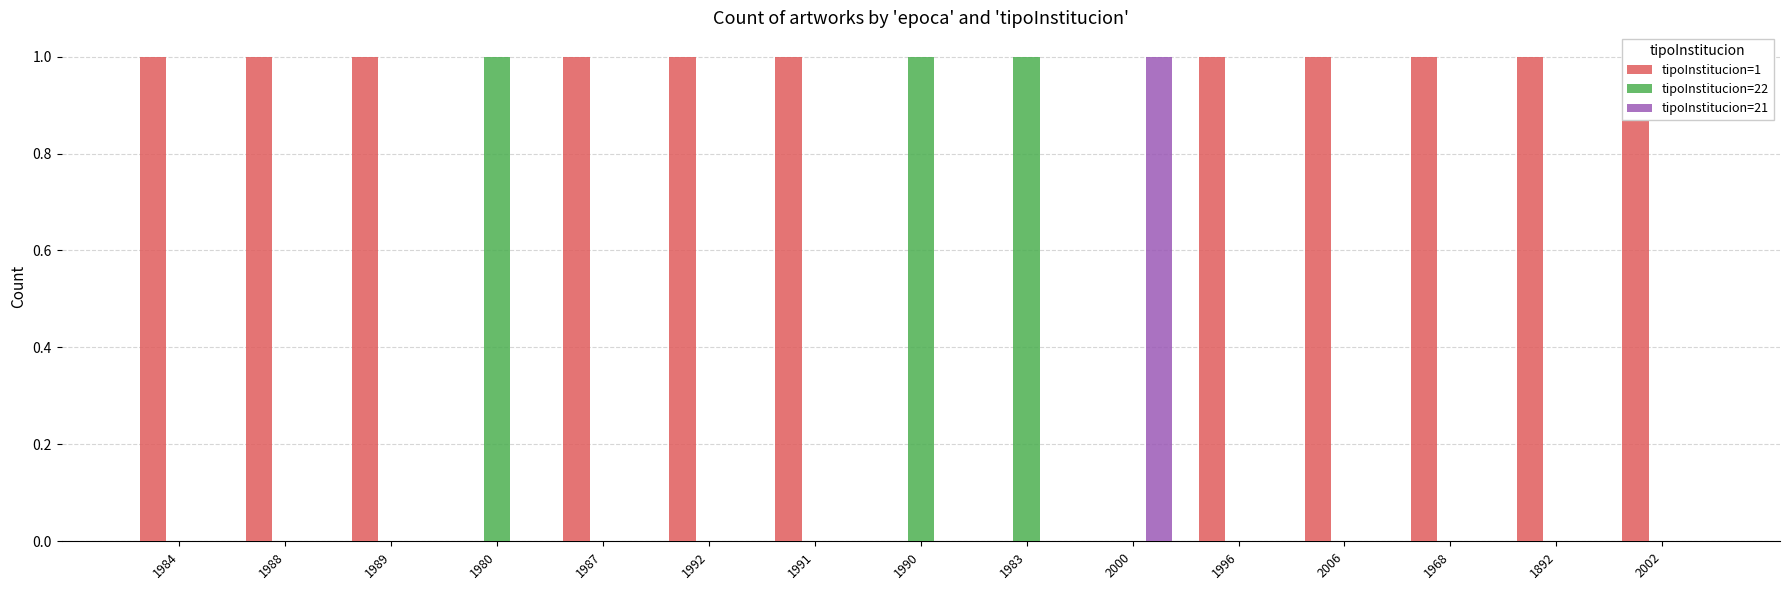

Reading left to right, what are all the values shown in this chart?

tipoInstitucion=1: 1984=1	1988=1	1989=1	1980=0	1987=1	1992=1	1991=1	1990=0	1983=0	2000=0	1996=1	2006=1	1968=1	1892=1	2002=1
tipoInstitucion=22: 1984=0	1988=0	1989=0	1980=1	1987=0	1992=0	1991=0	1990=1	1983=1	2000=0	1996=0	2006=0	1968=0	1892=0	2002=0
tipoInstitucion=21: 1984=0	1988=0	1989=0	1980=0	1987=0	1992=0	1991=0	1990=0	1983=0	2000=1	1996=0	2006=0	1968=0	1892=0	2002=0